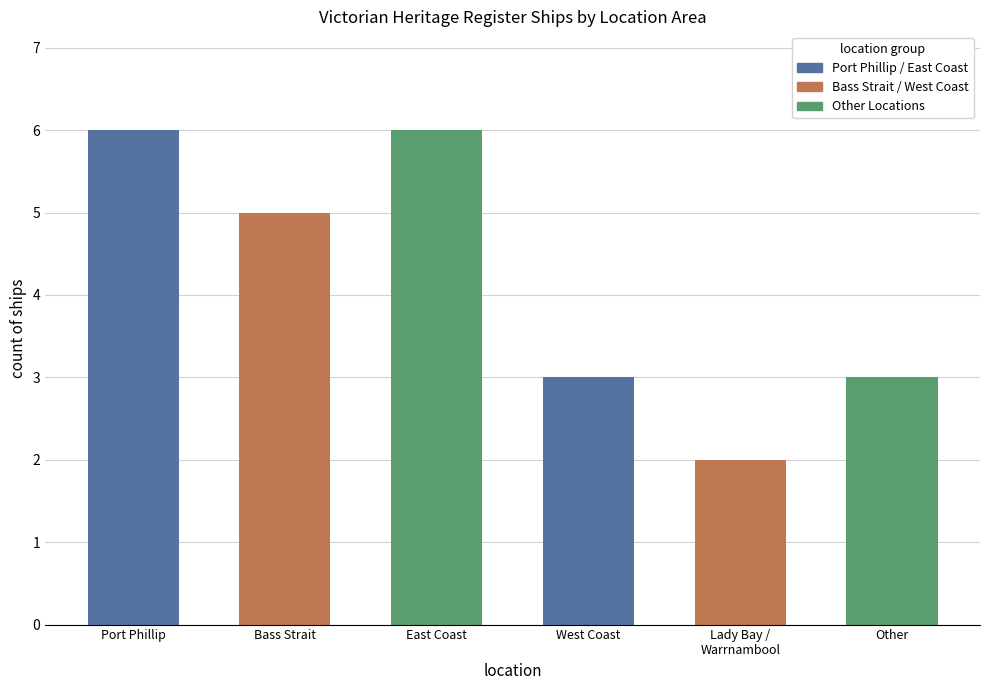

Is it true that the value at Bass Strait is 5?

True